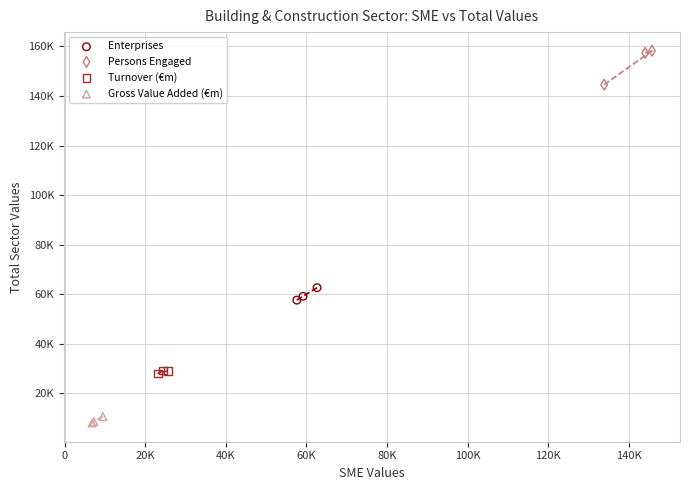

Which series has the largest Y range (max minus min)?

Persons Engaged